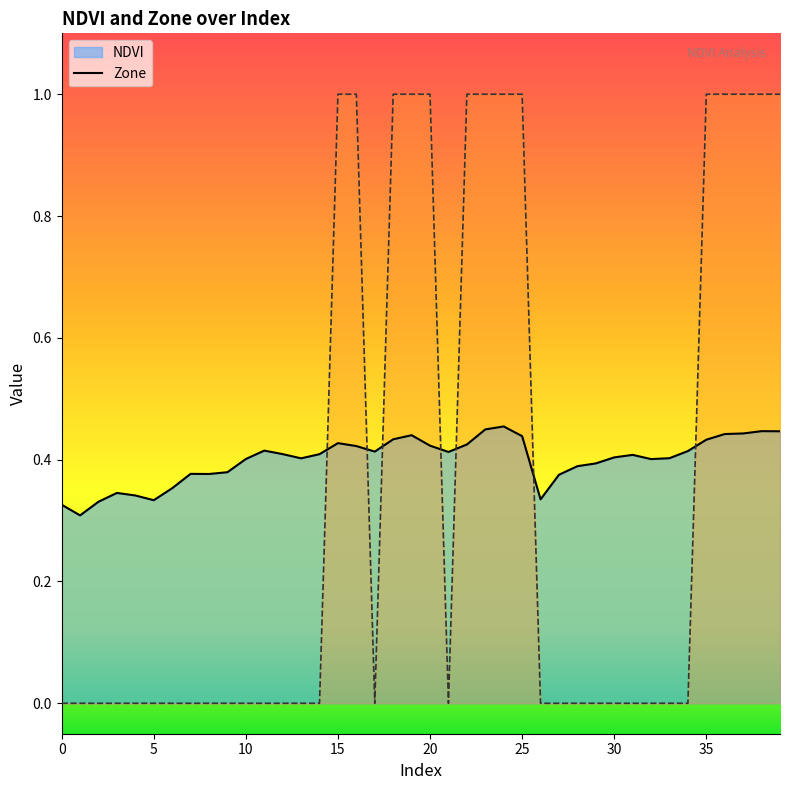

How many times do Zone and NDVI cross each other?

7